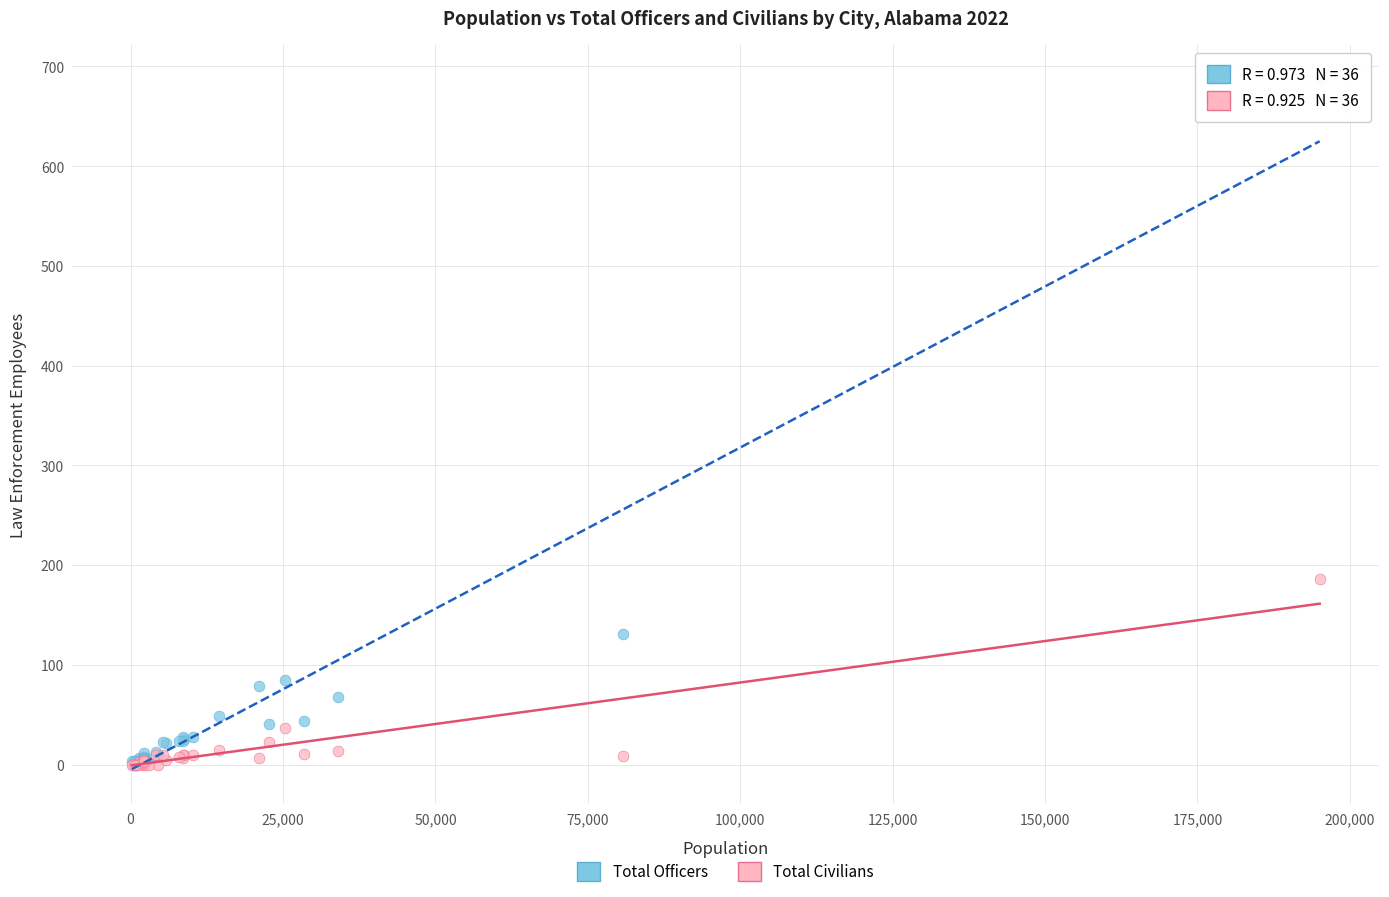

Across all series, what Y value is closest to 343?

186